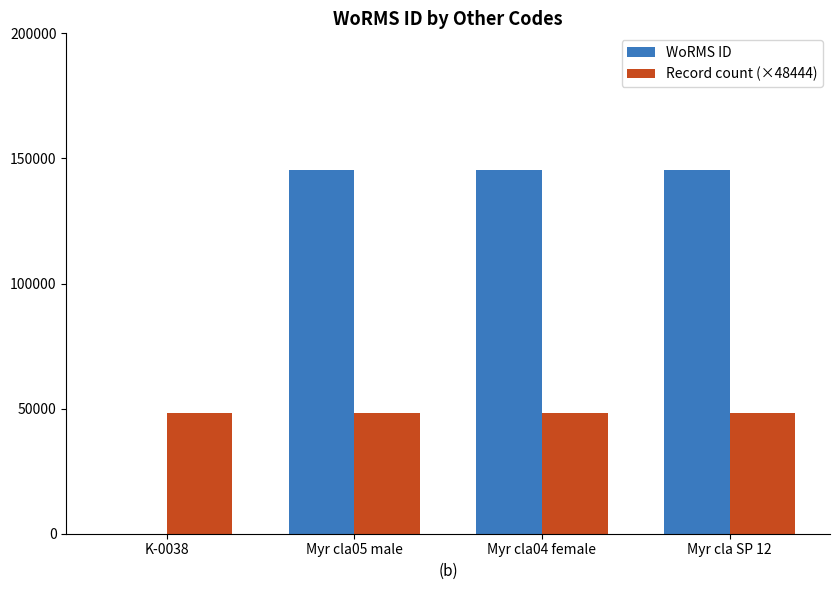

Reading left to right, extract all data points from this chart.

WoRMS ID: 0.0	145331.0	145331.0	145331.0
Record count (×48444): 48443.7	48443.7	48443.7	48443.7